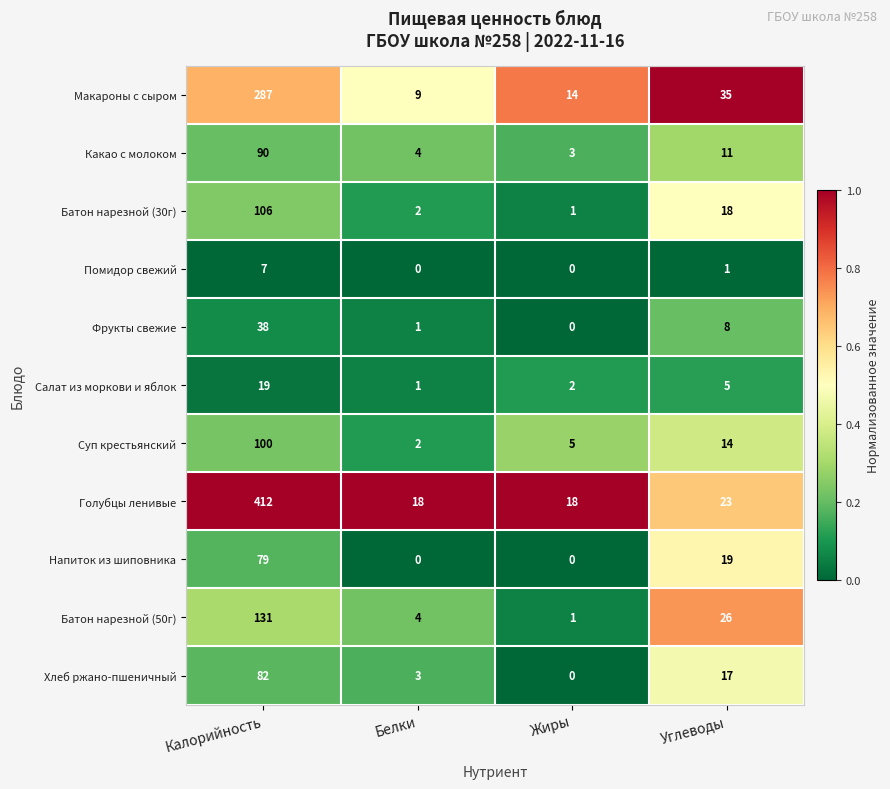

The value of Батон нарезной (30г) at Белки is 2. True or false?

True